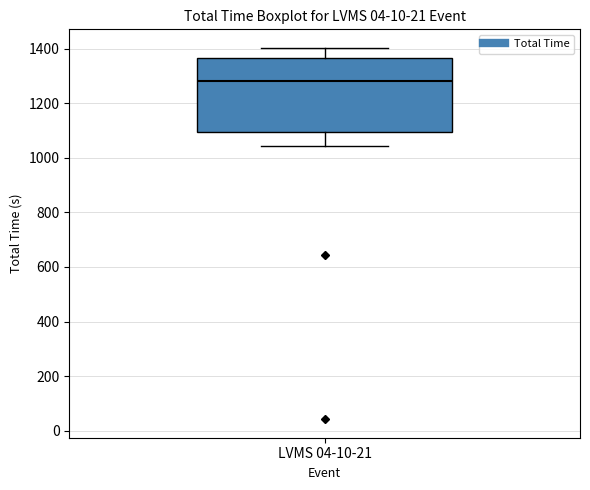

Read this box plot against the y-axis: the position of the median line, the range covered by the box, and the ends of both whiskers. The values are not printed on the chart, so give them approximately, as read against the axis.

median 1280, box 1100 to 1360, whiskers 1040 to 1400